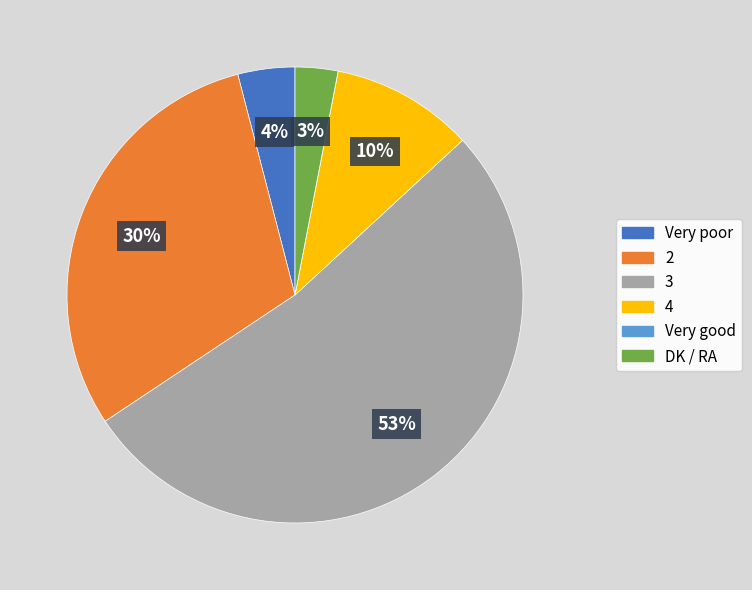

Which has a higher value, 4 or DK / RA?

4